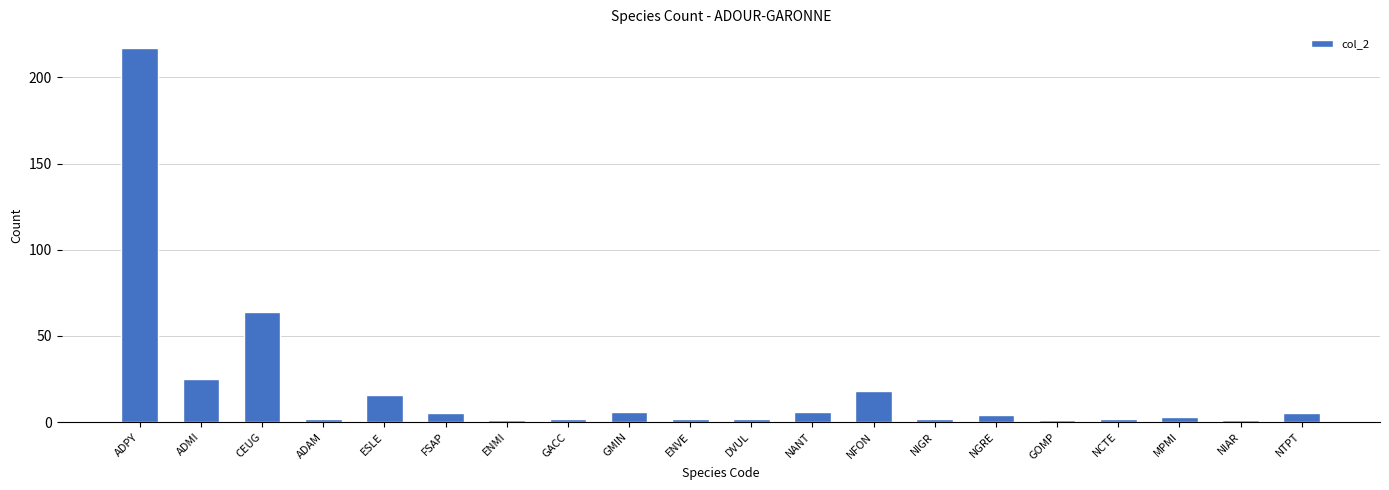

At which label does the data first exceed 4?

ADPY